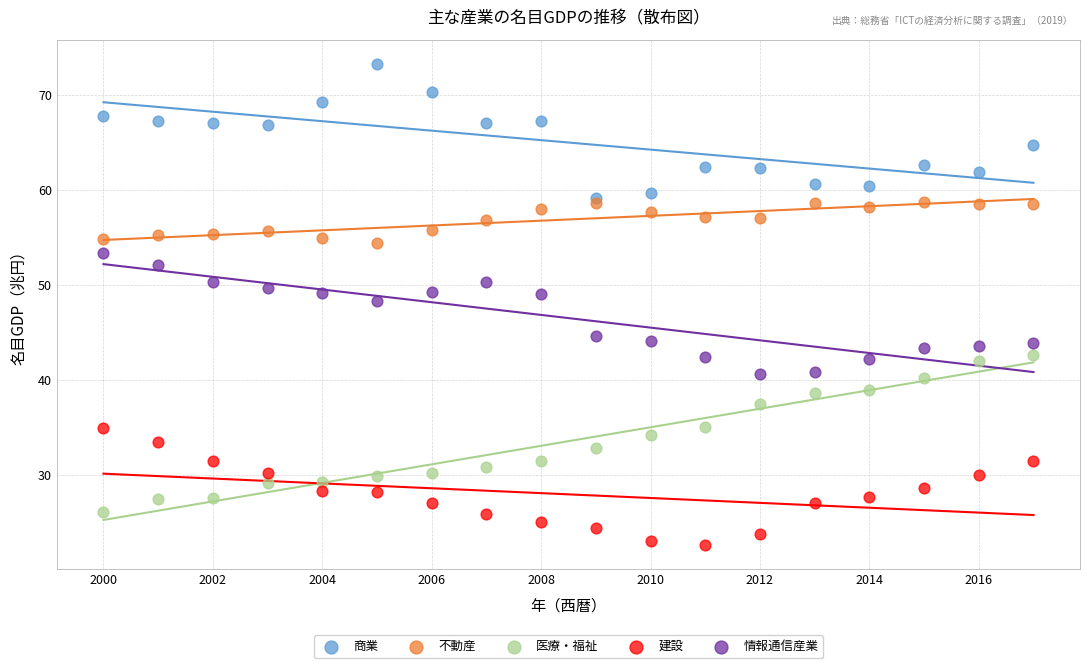

What are all the series names shown in the legend?

商業, 不動産, 医療・福祉, 建設, 情報通信産業